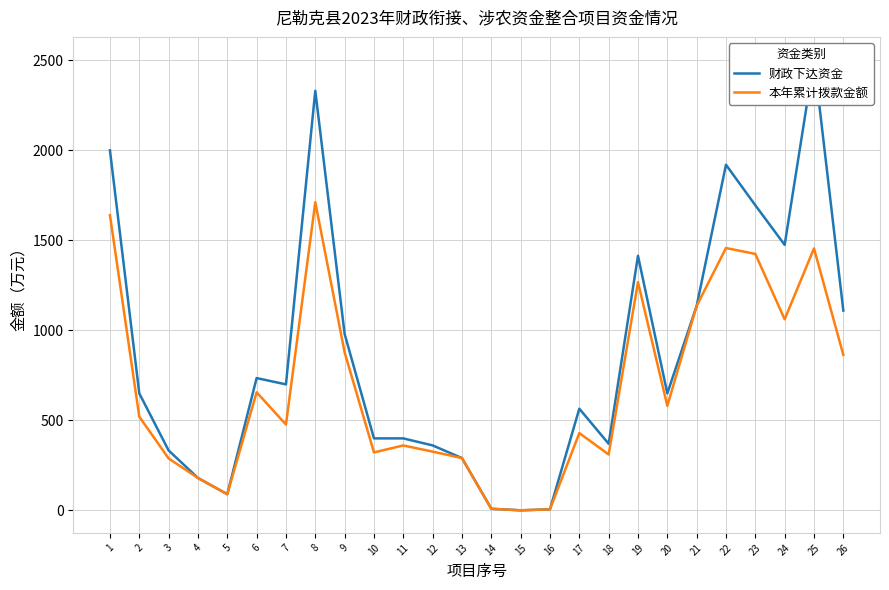

The value of 财政下达资金 at 22 is 1920.0. True or false?

True